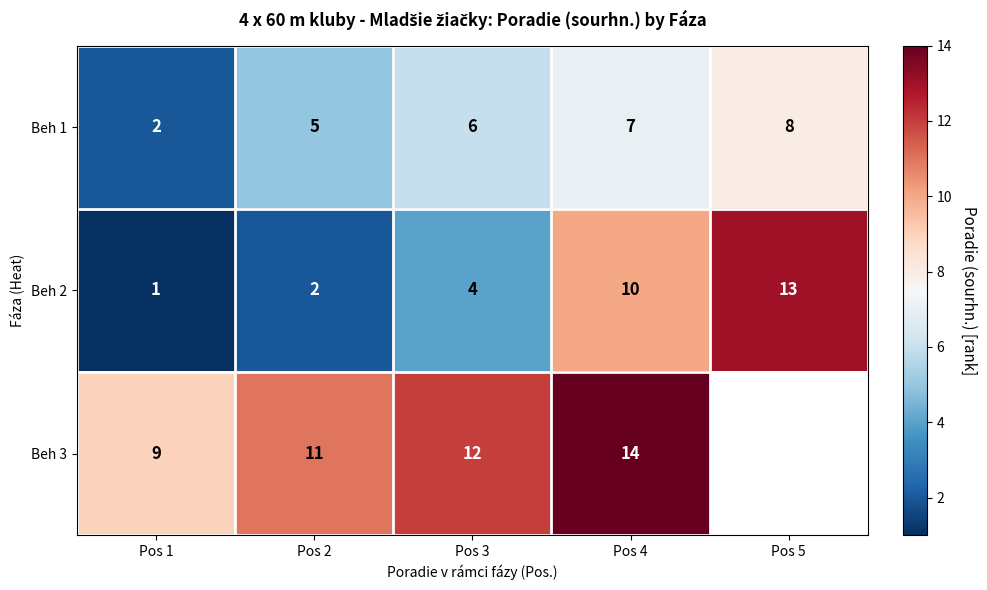

Which has a higher value, Pos 4 or Pos 1?

Pos 4